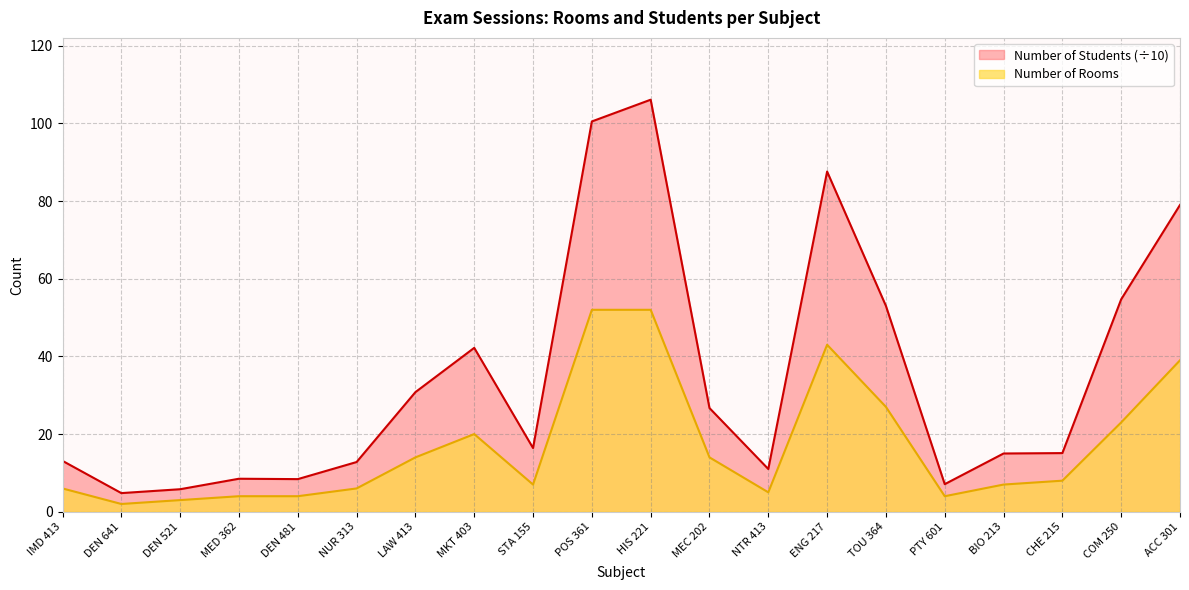

In Number of Rooms, how many points are higher than both neighbors (excluding endpoints)?

2